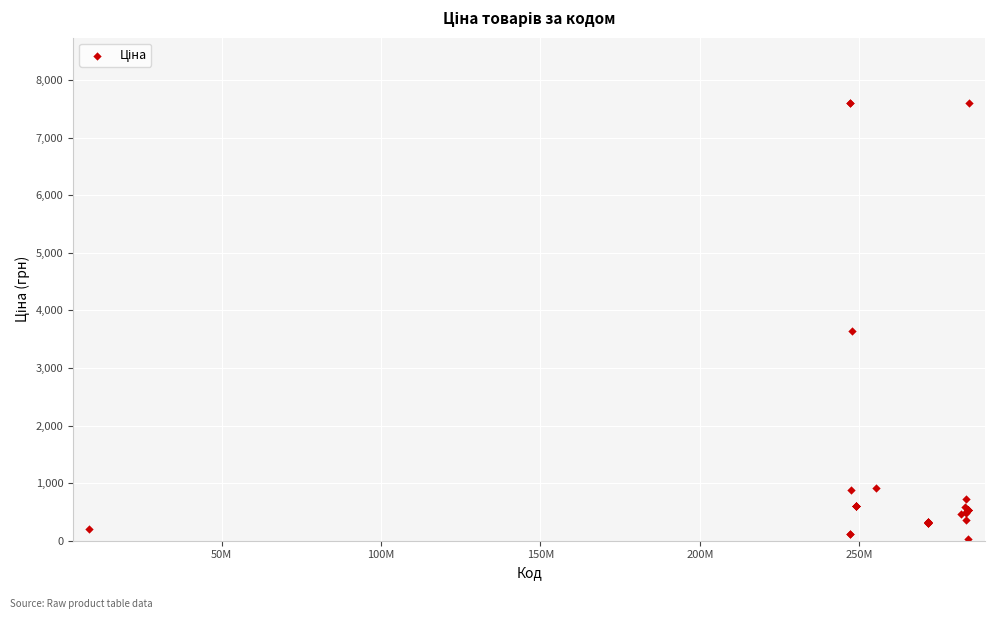

What Y value in the scatter plot is closest to 3814?

3646.5